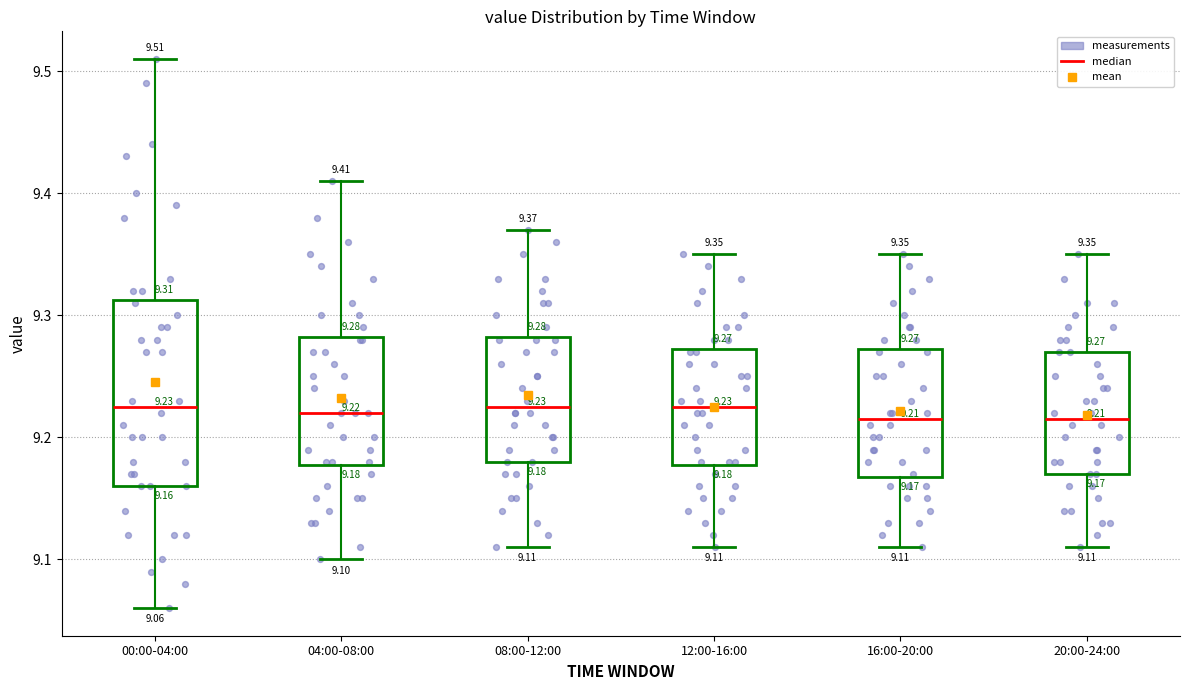

Which box is the tallest, from its lower edge to its upper edge?

00:00-04:00